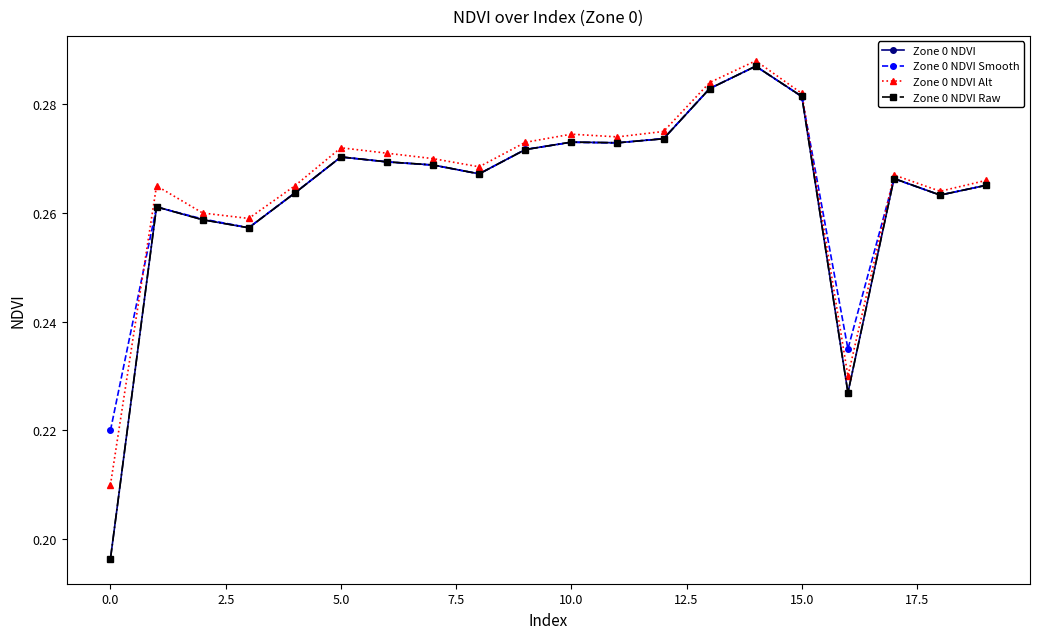

Is this an area chart (filled region under the line)?

No